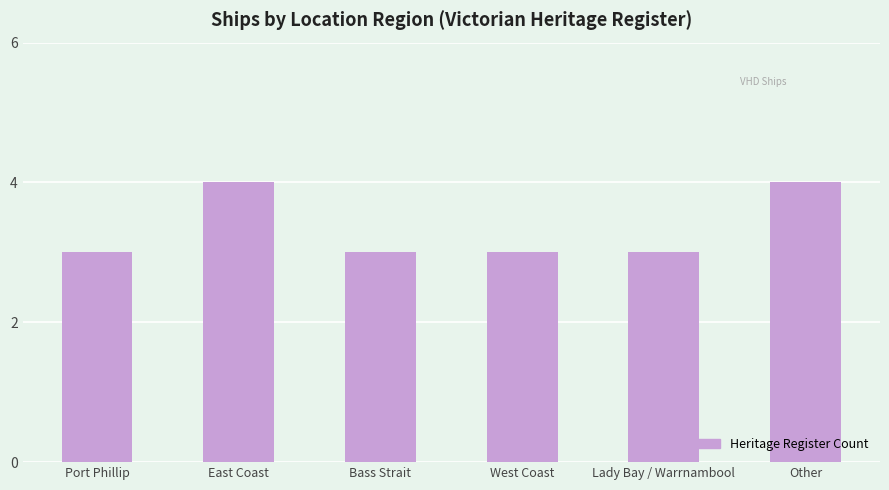

What is the difference between the maximum and second lowest values?

1